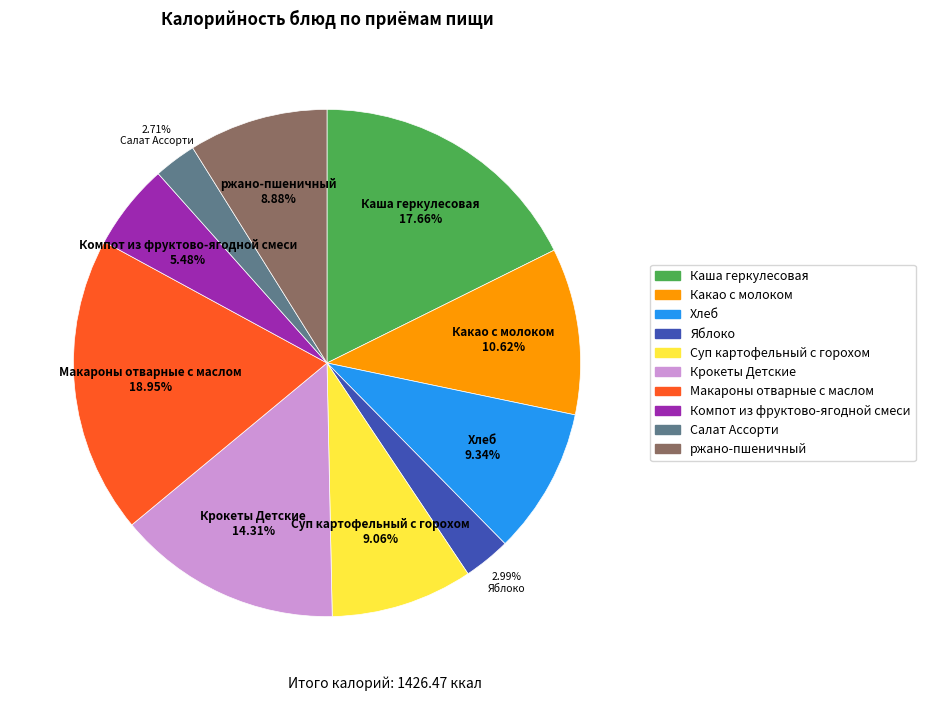

What is the ratio of the value at Яблоко to the value at Салат Ассорти?

1.1